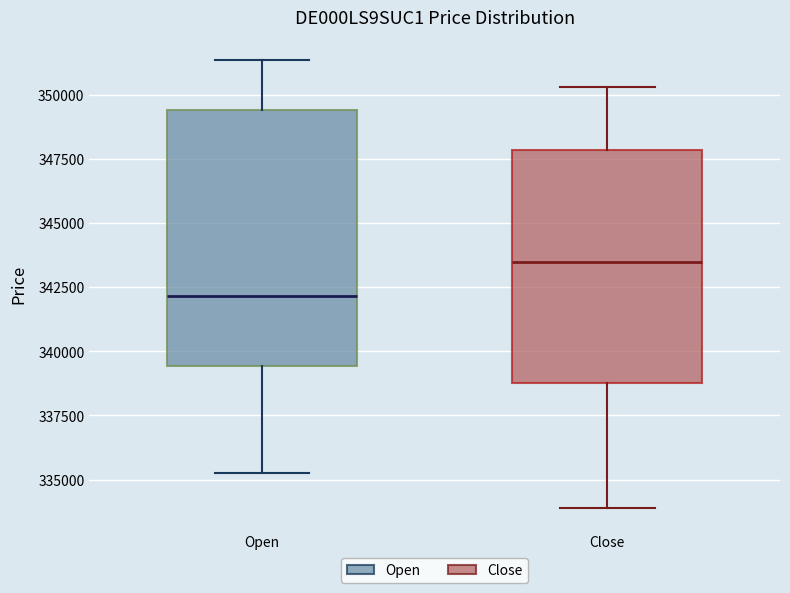

Which box has the highest median line?

Close